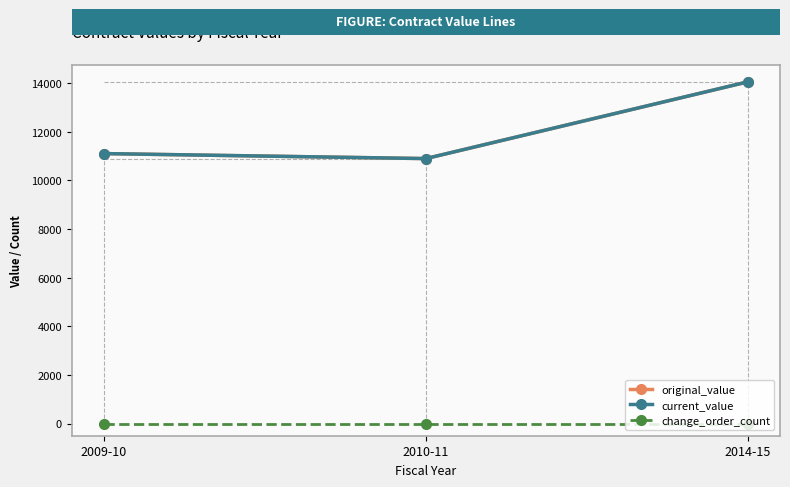

Is the value of change_order_count at 2009-10 greater than the value of original_value at 2014-15?

No